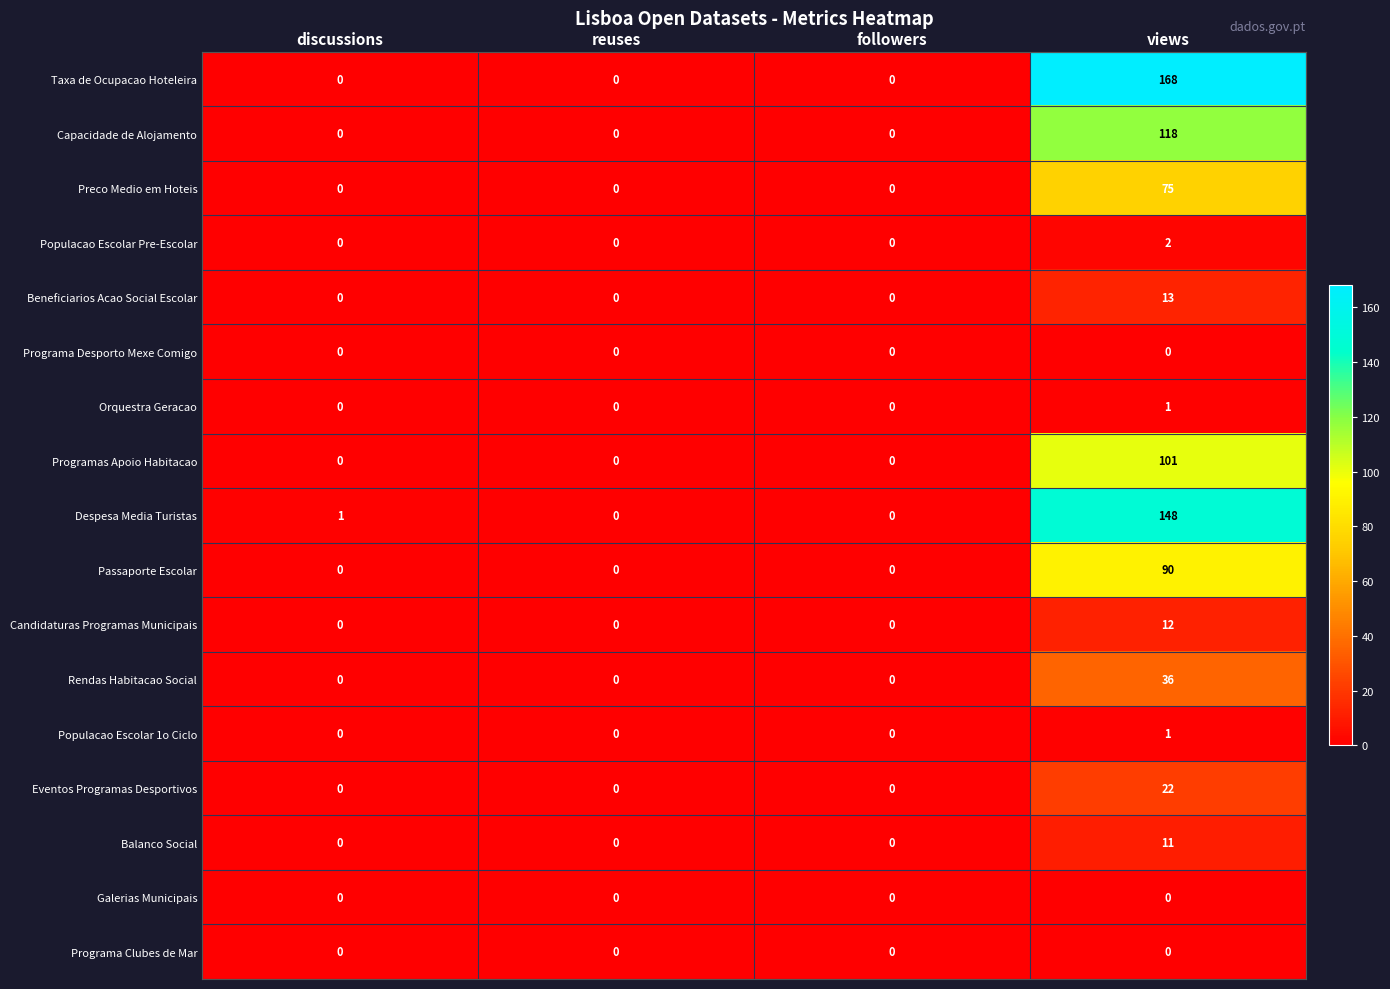

At which label does Taxa de Ocupacao Hoteleira reach its peak?

views